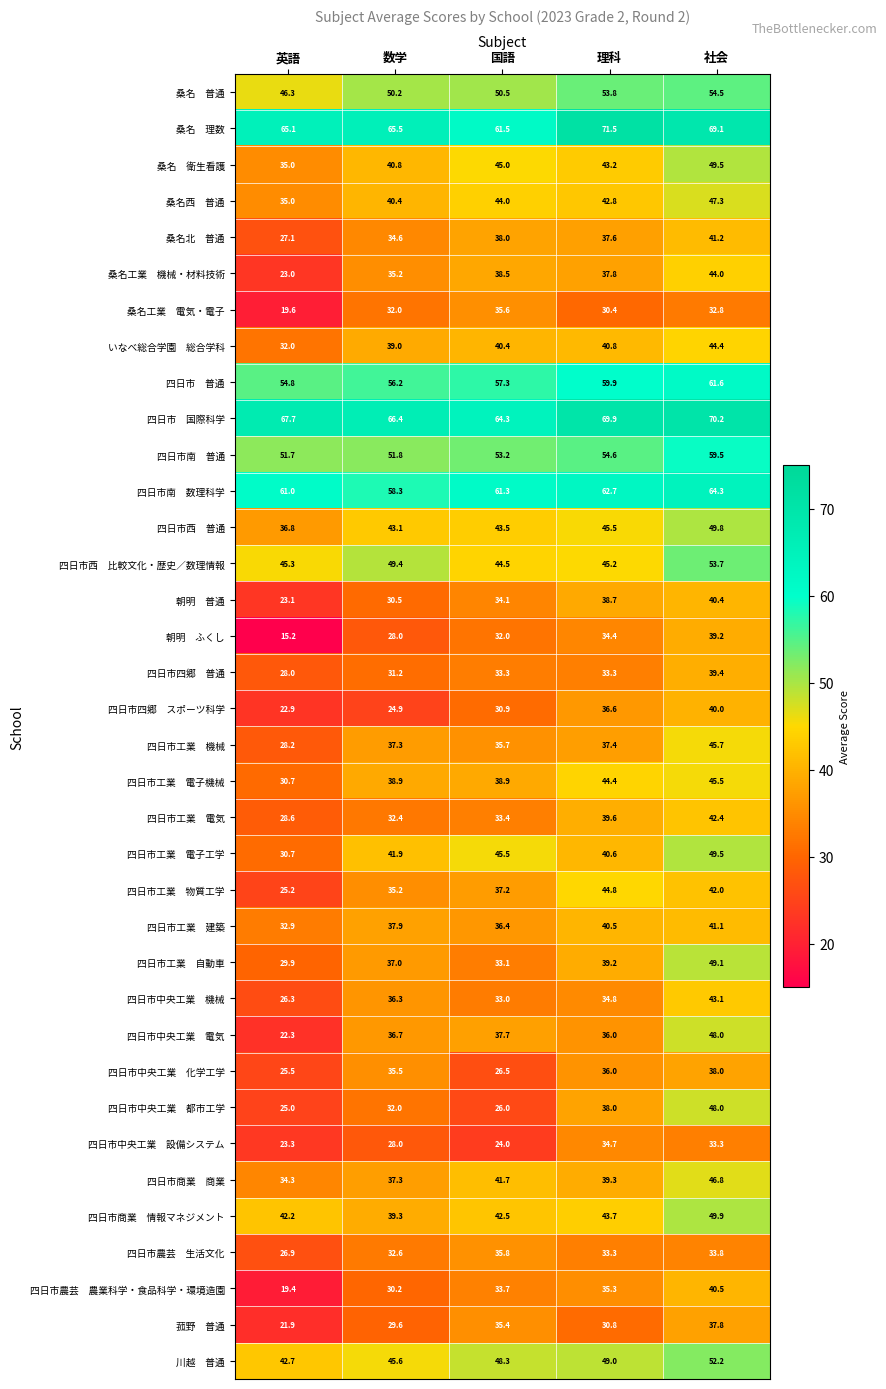

What is the difference between the highest and lowest values at 社会?

37.4